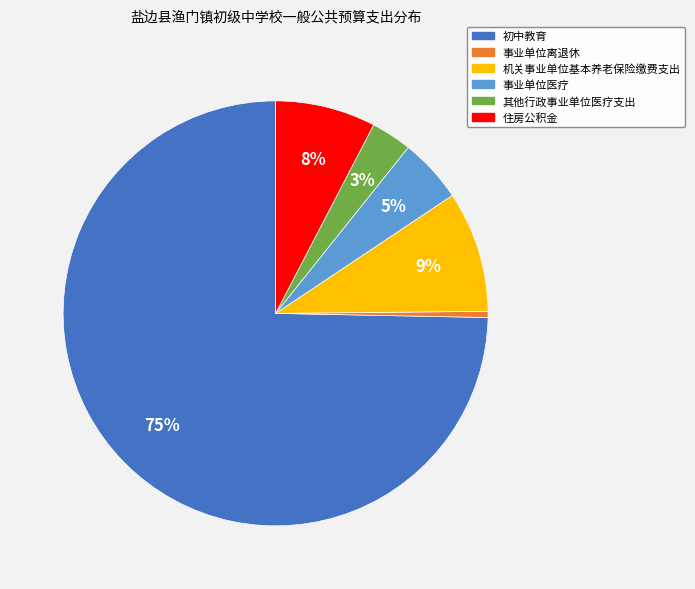

Is it true that 事业单位离退休 is 0% of the pie?

True